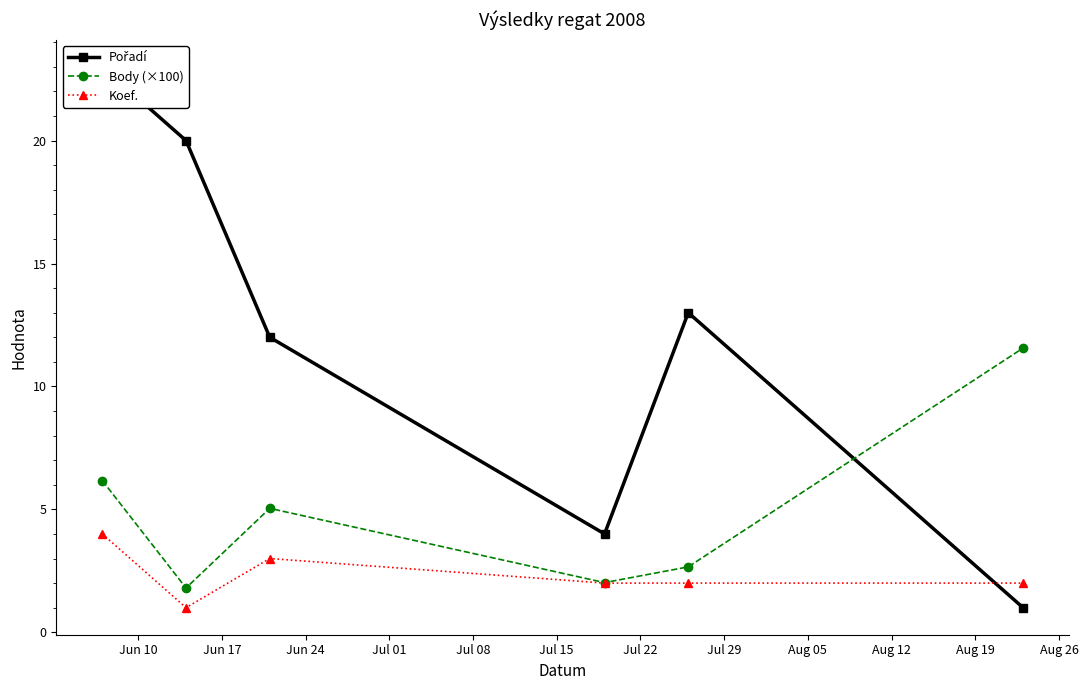

True or false: Body (×100) and Pořadí intersect in this chart.

True